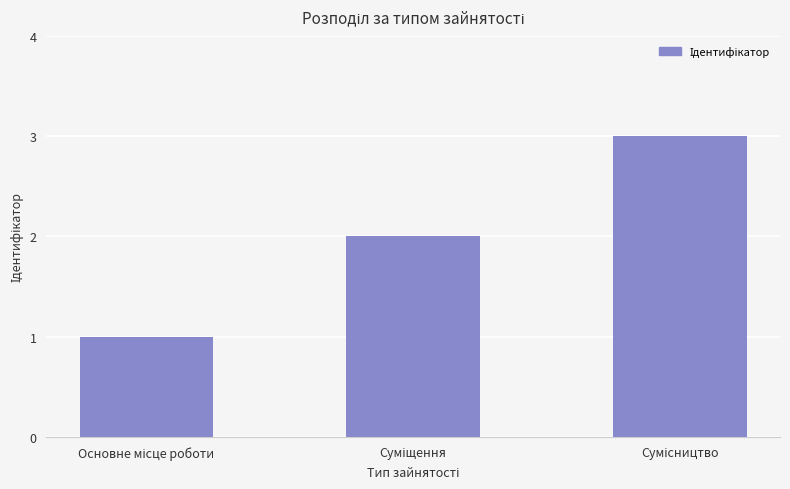

What is the greatest value displayed?

3